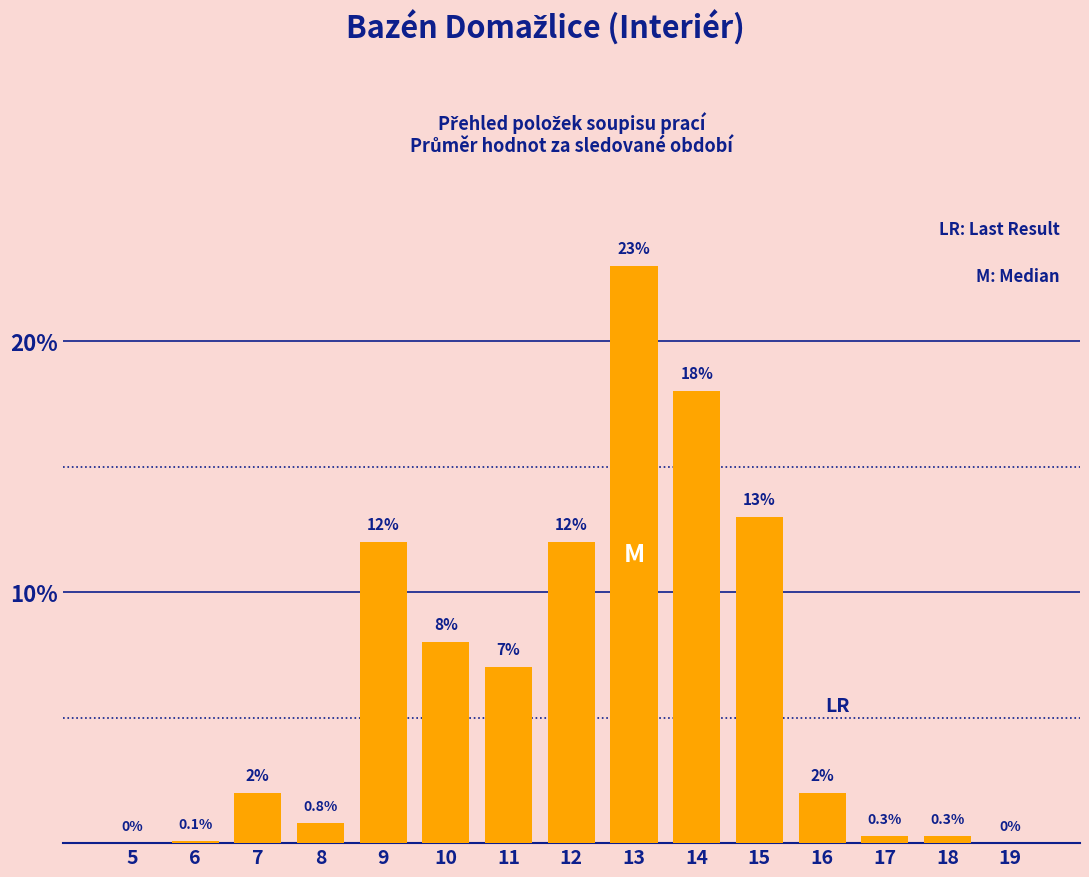

Reading left to right, extract all data points from this chart.

5=0.0	6=0.1	7=2.0	8=0.8	9=12.0	10=8.0	11=7.0	12=12.0	13=23.0	14=18.0	15=13.0	16=2.0	17=0.3	18=0.3	19=0.0